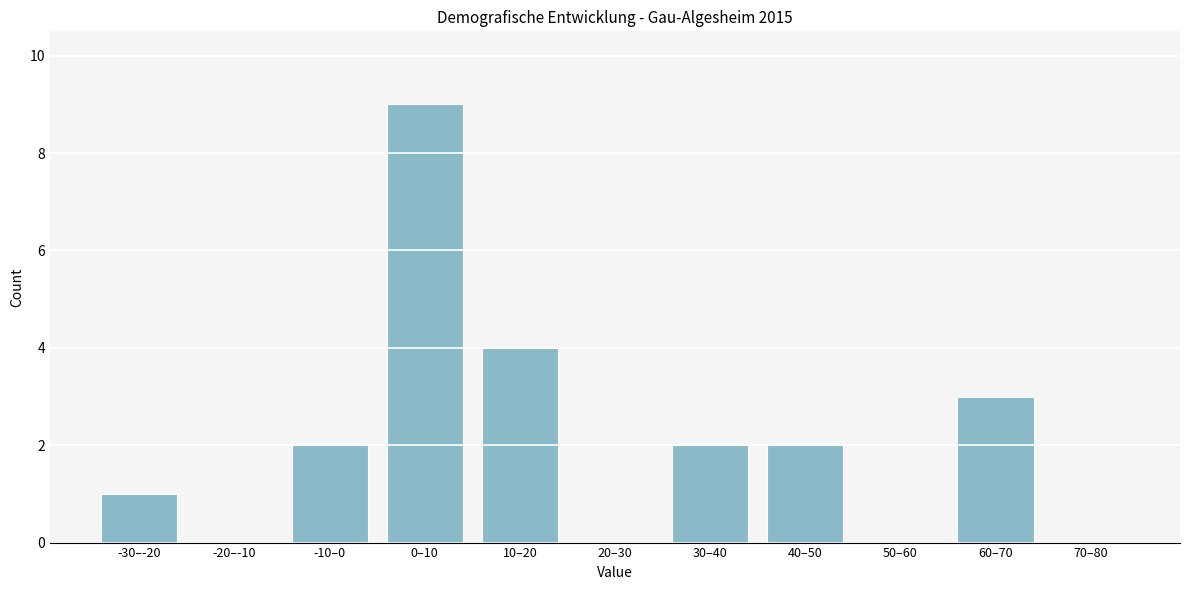

Reading right to left, extract all data points from this chart.

70–80=0	60–70=3	50–60=0	40–50=2	30–40=2	20–30=0	10–20=4	0–10=9	-10–0=2	-20–-10=0	-30–-20=1